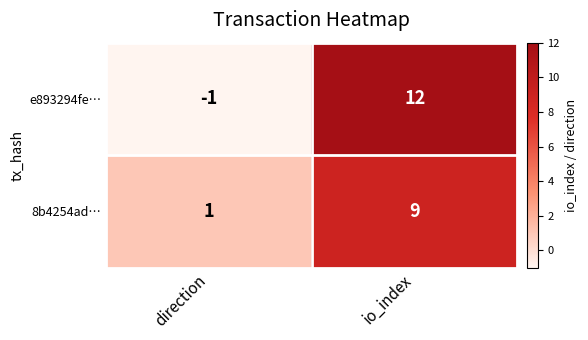

At which category does the chart reach its peak across all series?

io_index